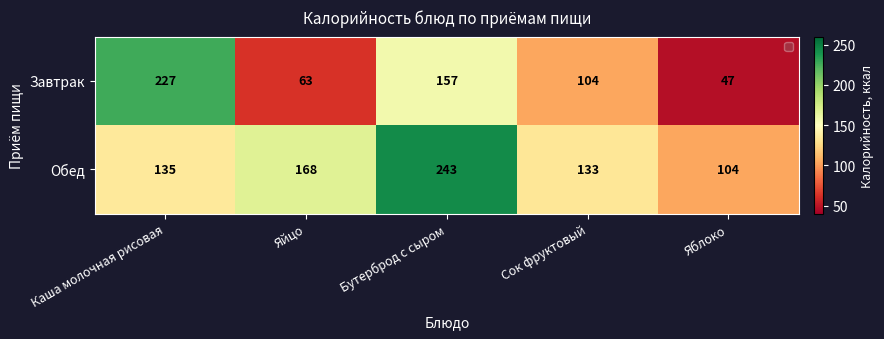

Rank the series by their average value, from lowest to highest.

Завтрак, Обед